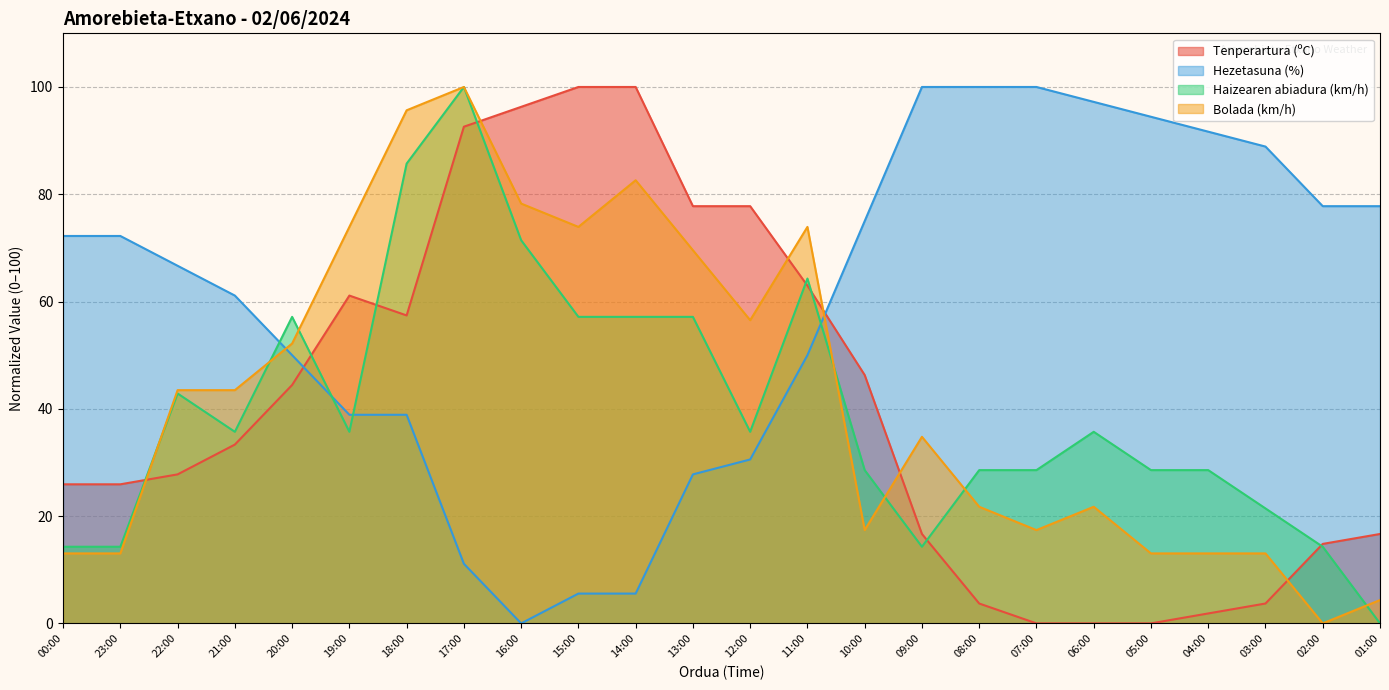

Rank the series by their maximum value, from highest to lowest.

Tenperartura (ºC), Hezetasuna (%), Haizearen abiadura (km/h), Bolada (km/h)